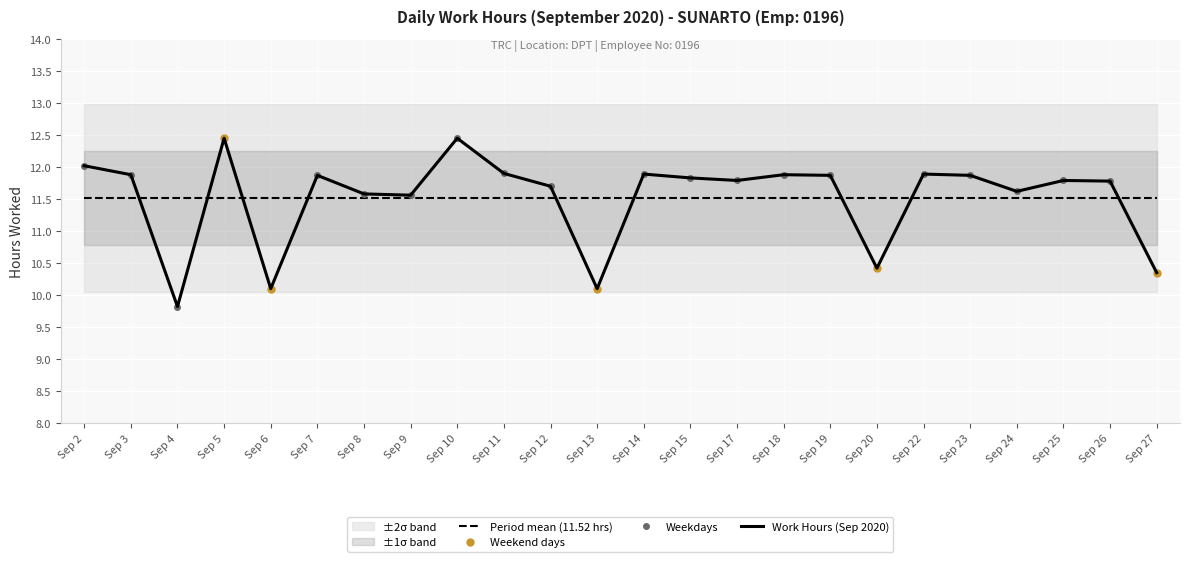

How many interior local peaks (higher than both neighbors) does the data have?

7